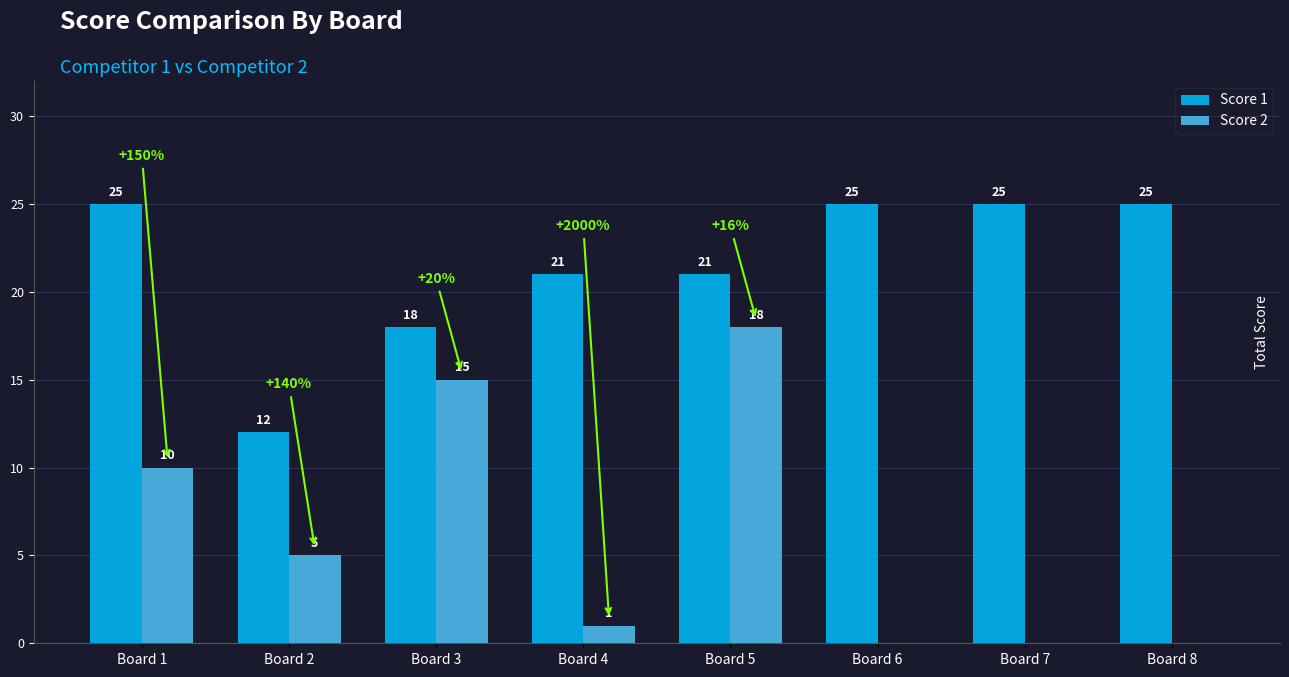

Which series changed the most between Board 4 and Board 7?

Score 1